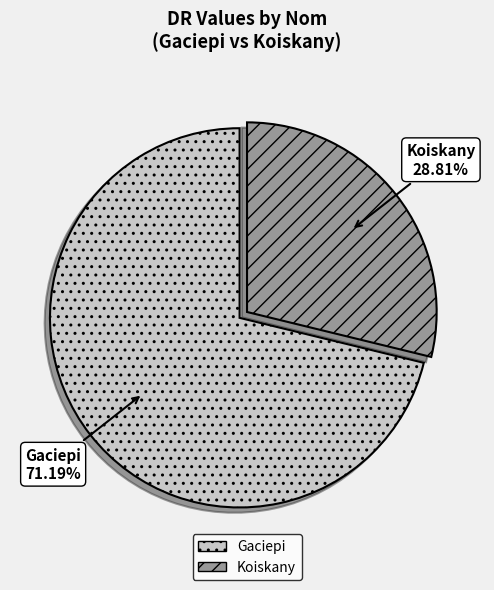

Between Gaciepi and Koiskany, which is larger?

Gaciepi